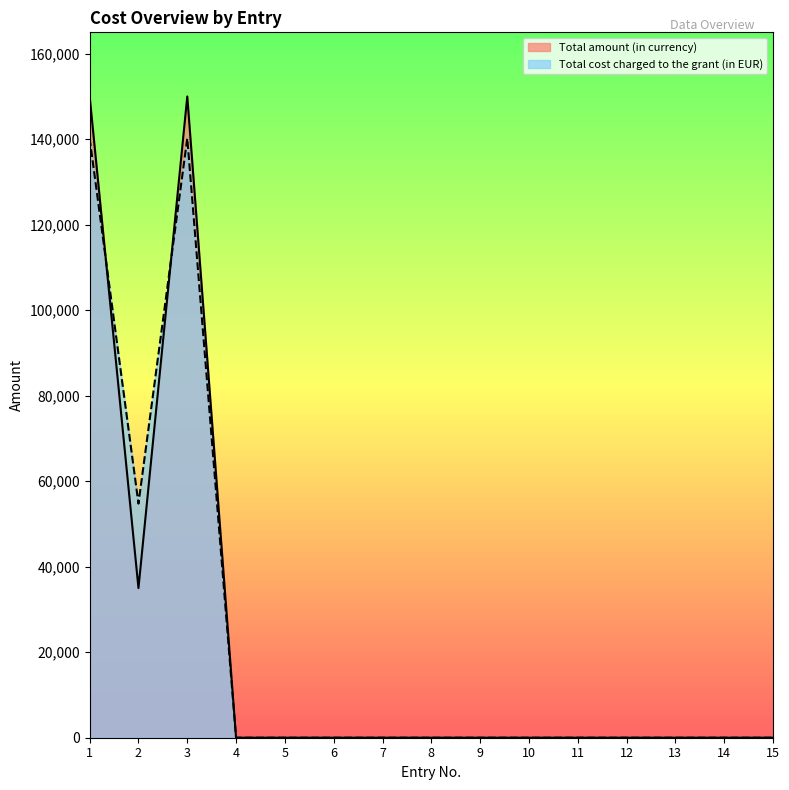

What is the maximum value shown in the chart?

150000